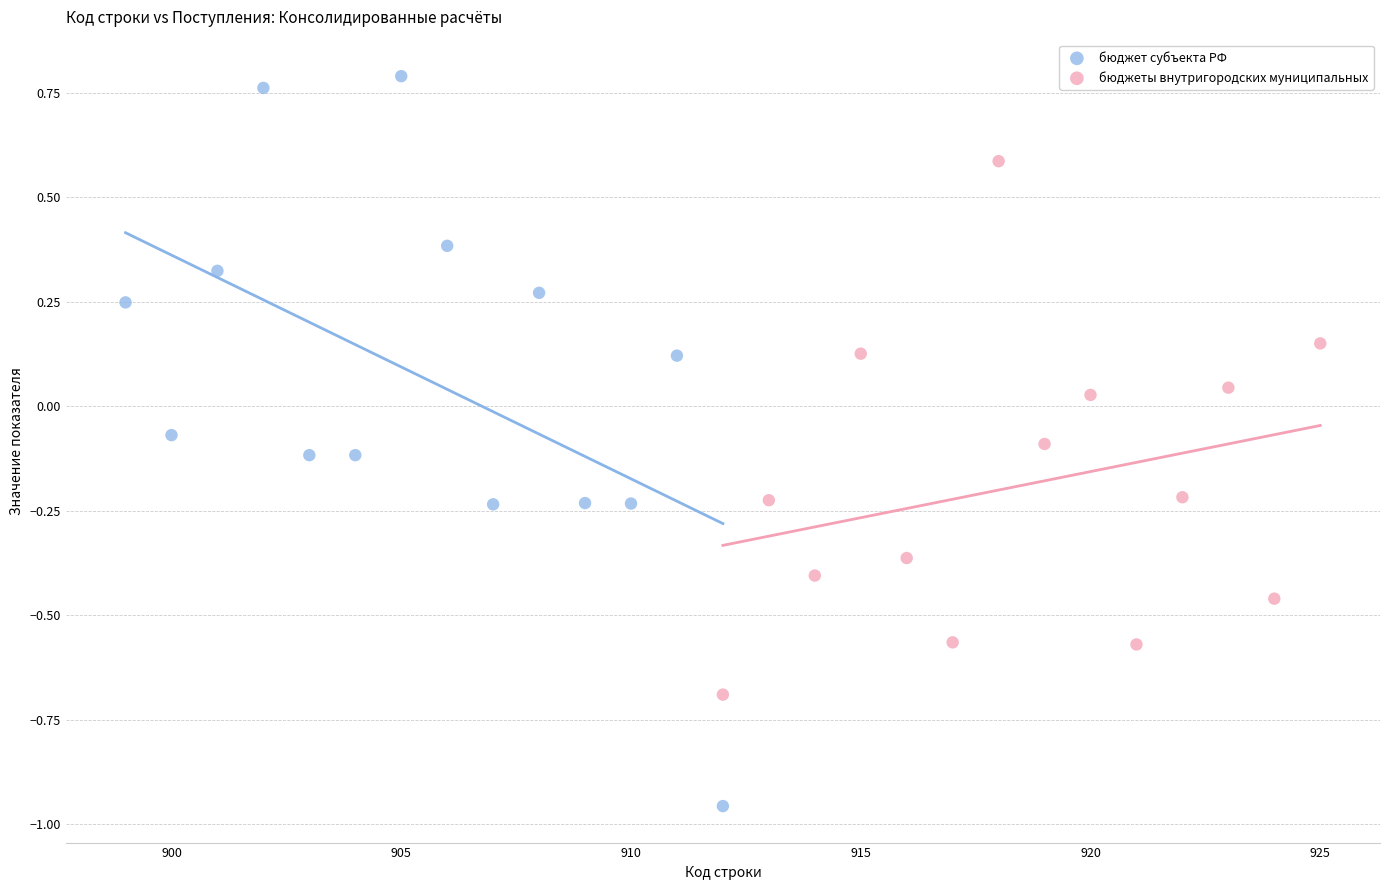

Which series contains the highest Y value?

бюджет субъекта РФ